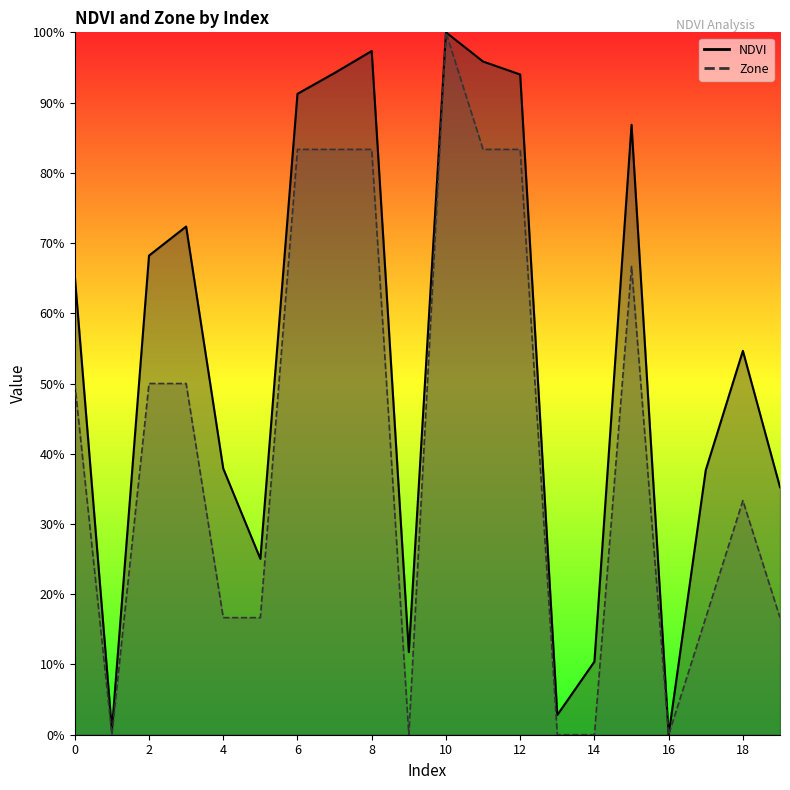

Between 14 and 10, which is larger?

10